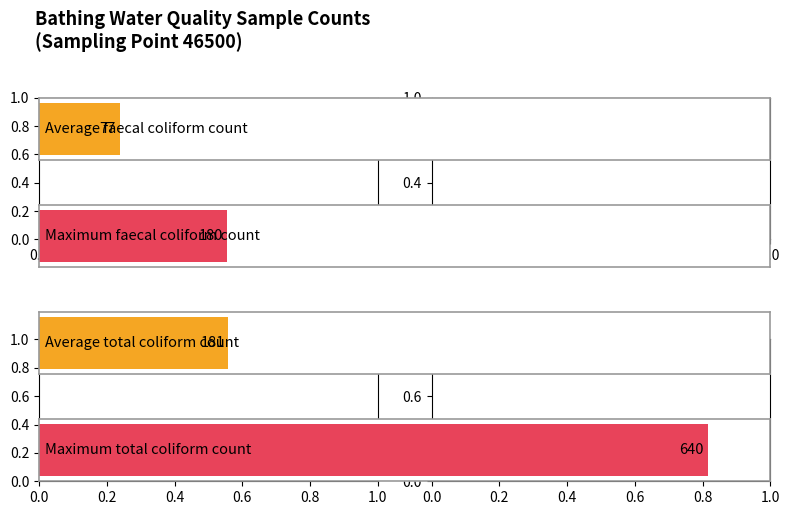

What is the difference between the maximum and minimum values in the total coliform count series?

630